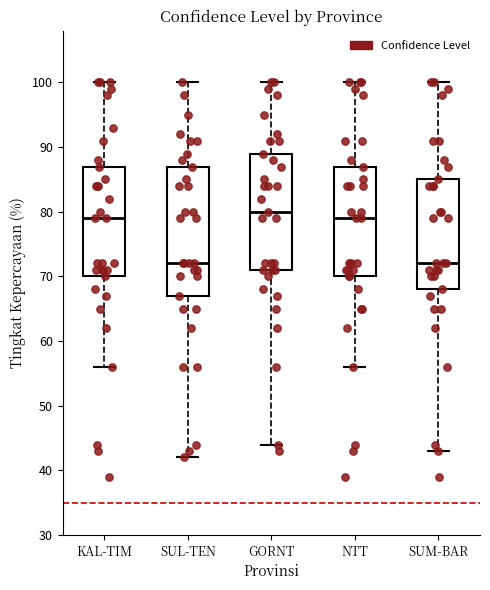

Reading left to right, read every box against the y-axis: the position of its median line, the range the box covers, and the ends of its whiskers. The values are not printed on the chart, so give them approximately, as read against the axis.

KAL-TIM: median 79, box 70 to 87, whiskers 56 to 100
SUL-TEN: median 72, box 67 to 87, whiskers 42 to 100
GORNT: median 80, box 71 to 89, whiskers 44 to 100
NTT: median 79, box 70 to 87, whiskers 56 to 100
SUM-BAR: median 72, box 68 to 85, whiskers 43 to 100